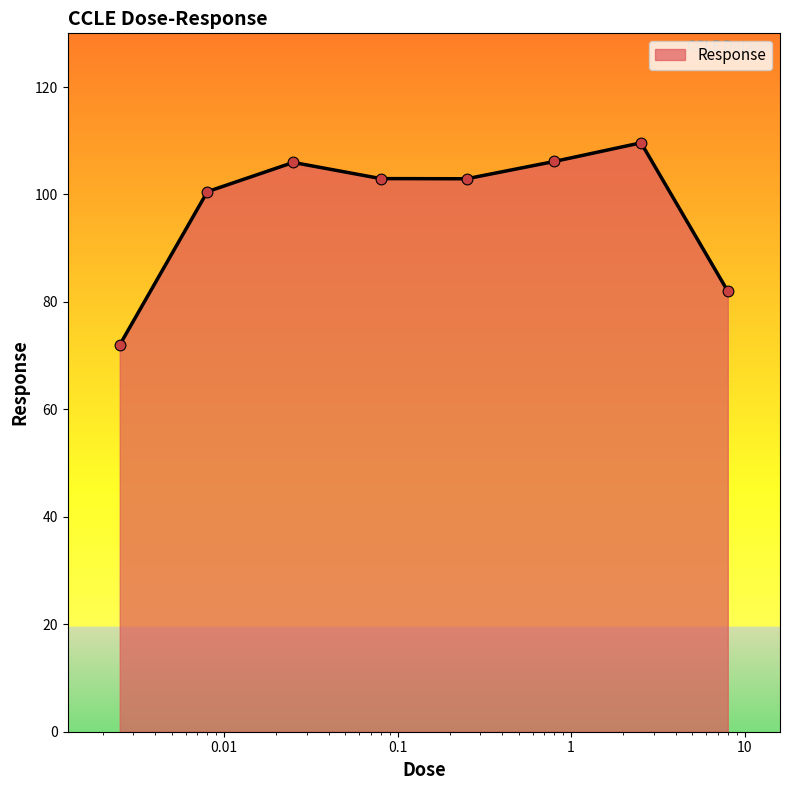

What is the difference between the maximum and minimum values?

37.6